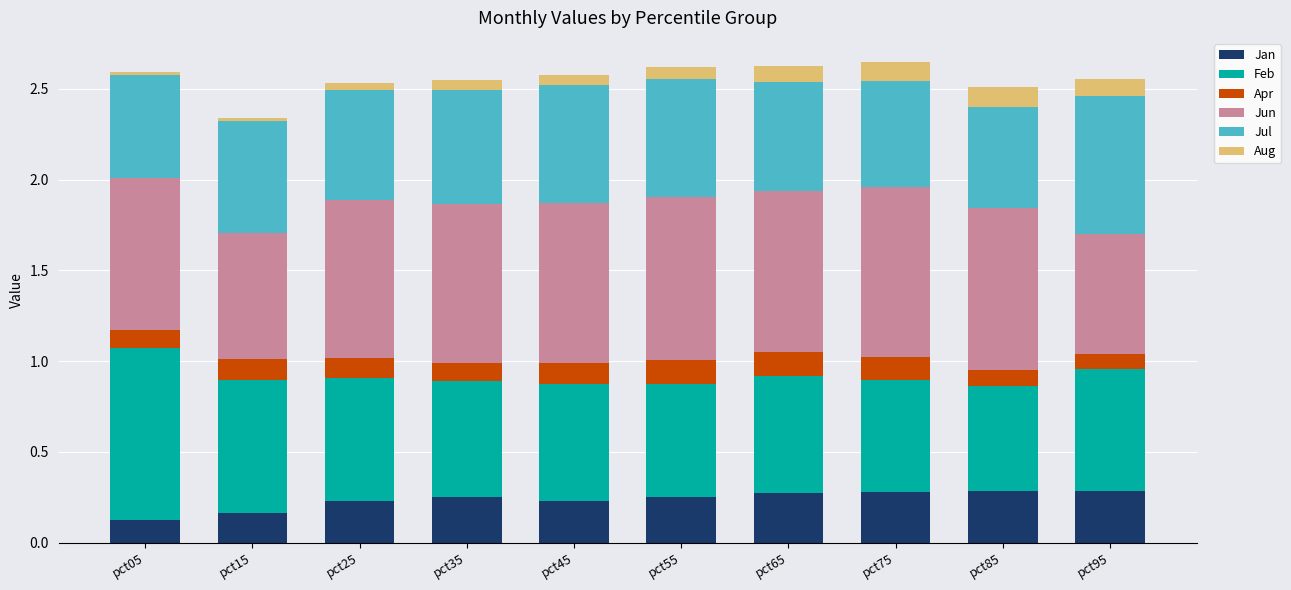

What is the total value across all series at pct95?

2.6